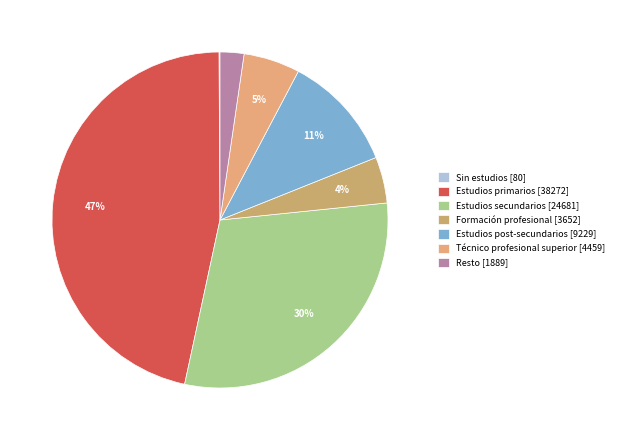

Which category has the smallest portion of the pie?

Sin estudios